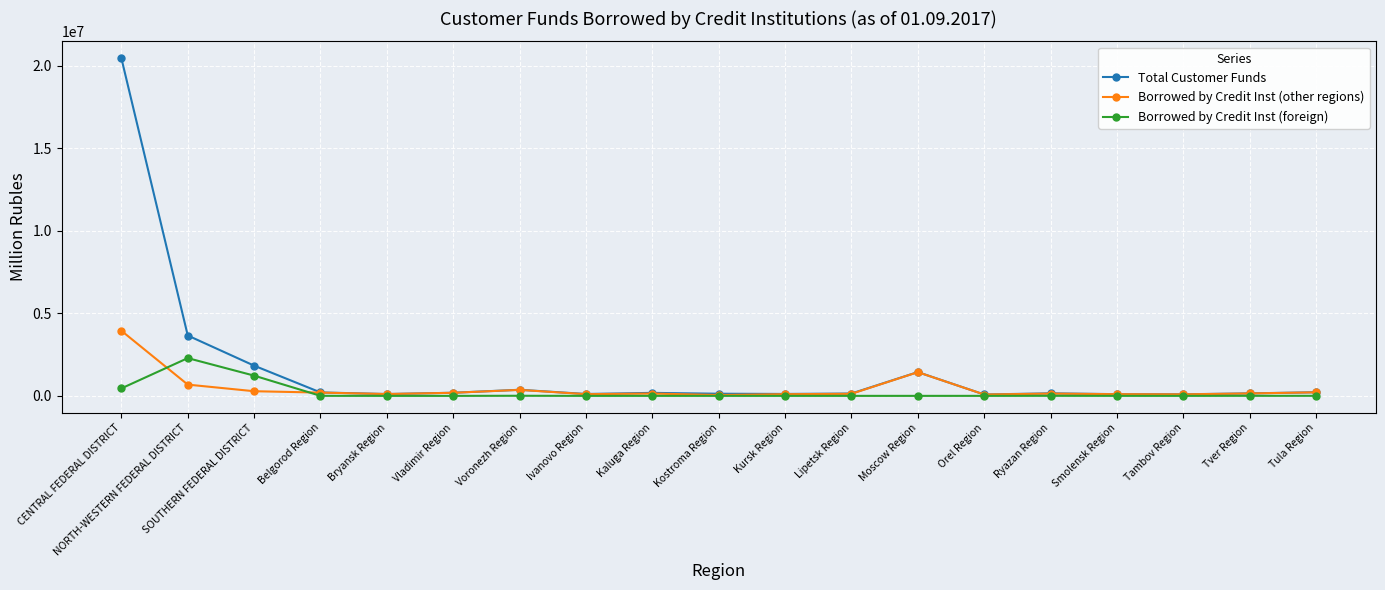

What is the difference between the highest and lowest values at Tver Region?

147582